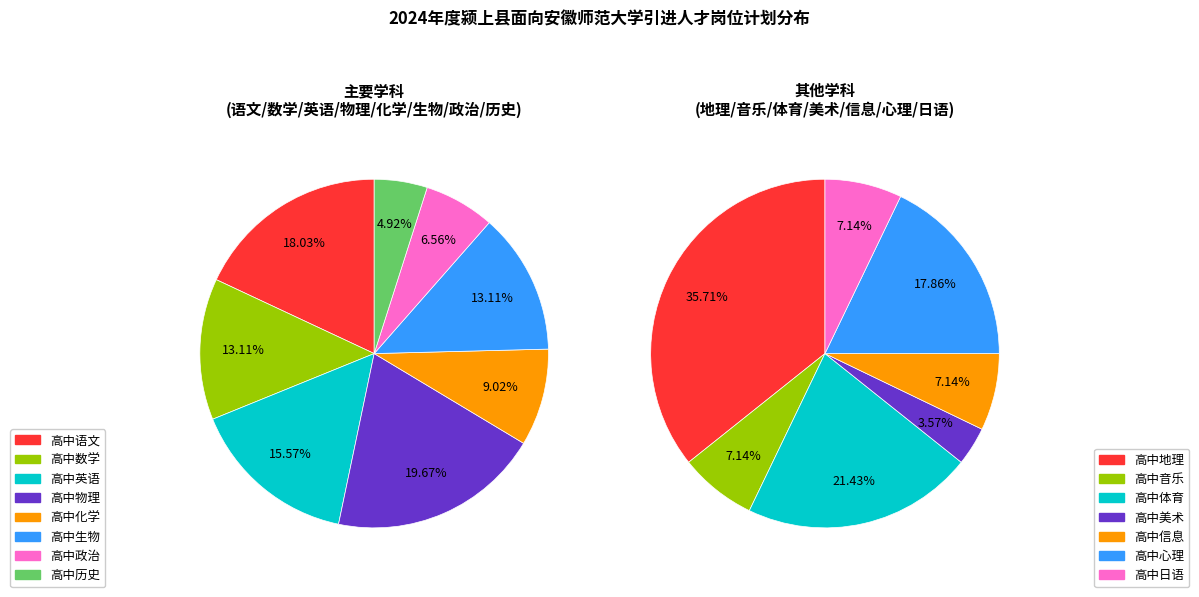

How many slices are in this pie chart?

15